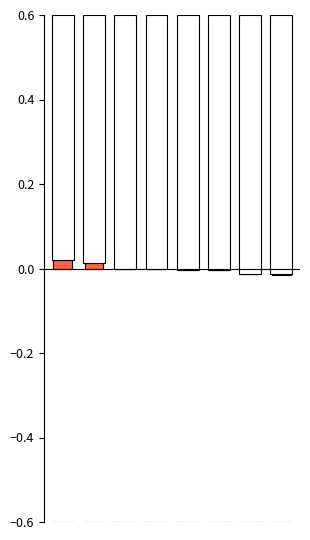

True or false: Best Lap (normalized) has a value of -0.0 at 4.

False